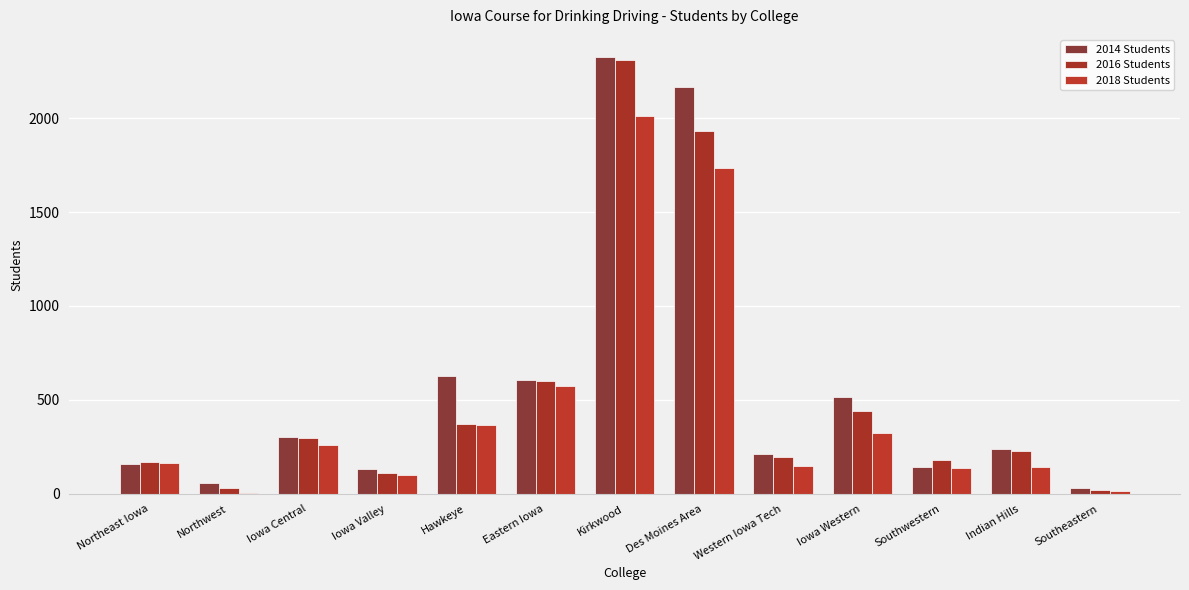

What is the average value of the 2016 Students series?

530